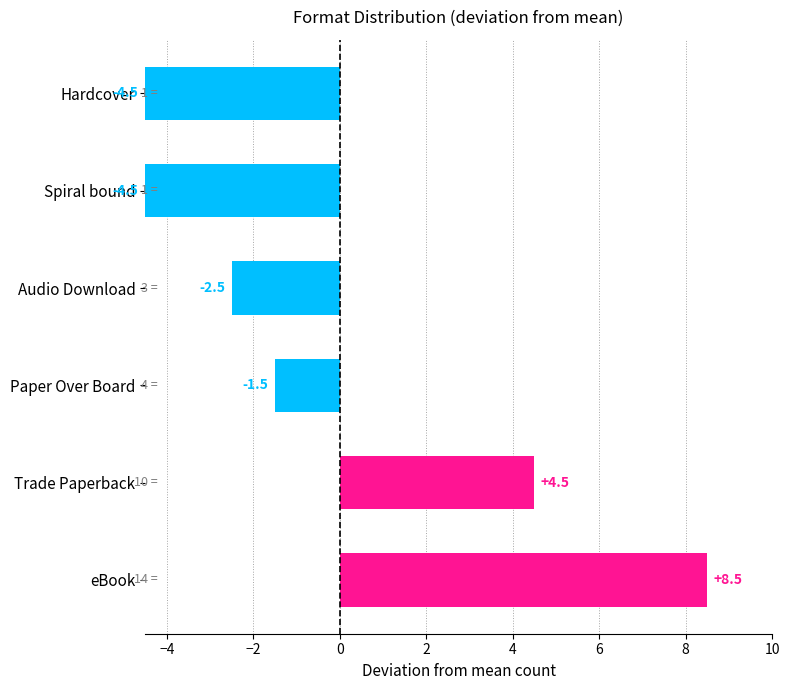

What is the change in value from Trade Paperback to Audio Download?

-7.0